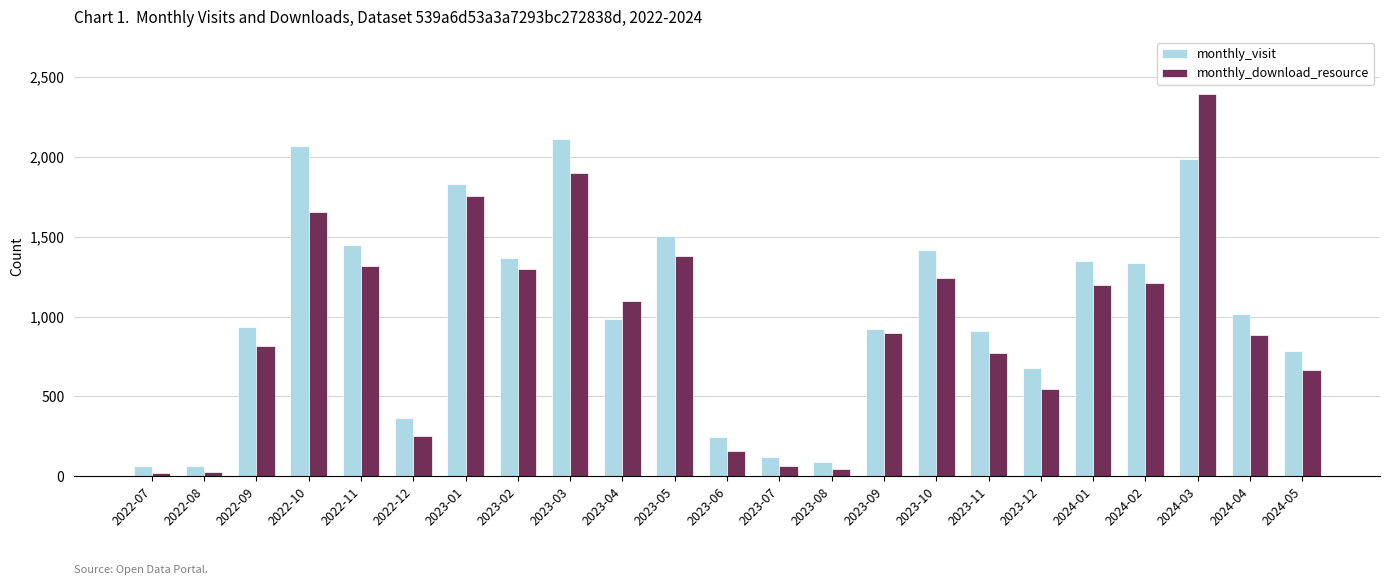

True or false: monthly_download_resource has a value of 1097 at 2023-04.

True